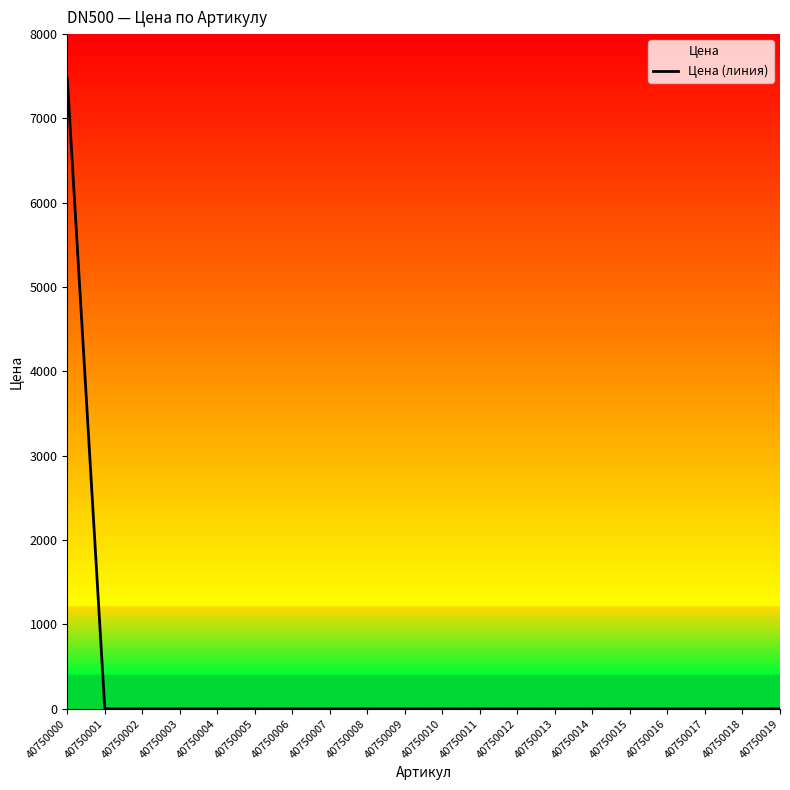

At which category does the chart reach its minimum across all series?

40750001